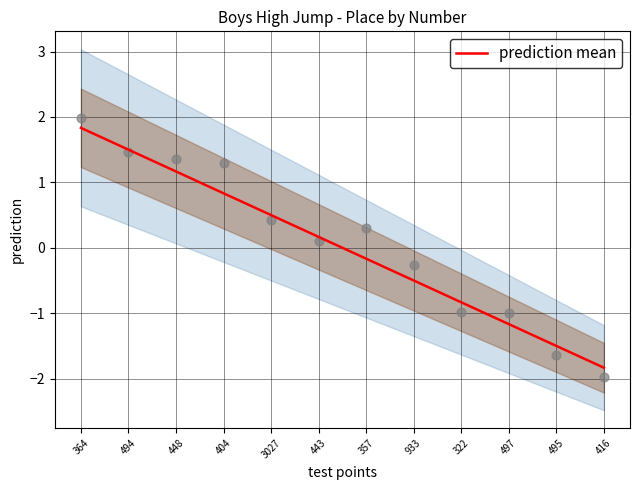

What is the change in value from 443 to 322?

-1.0